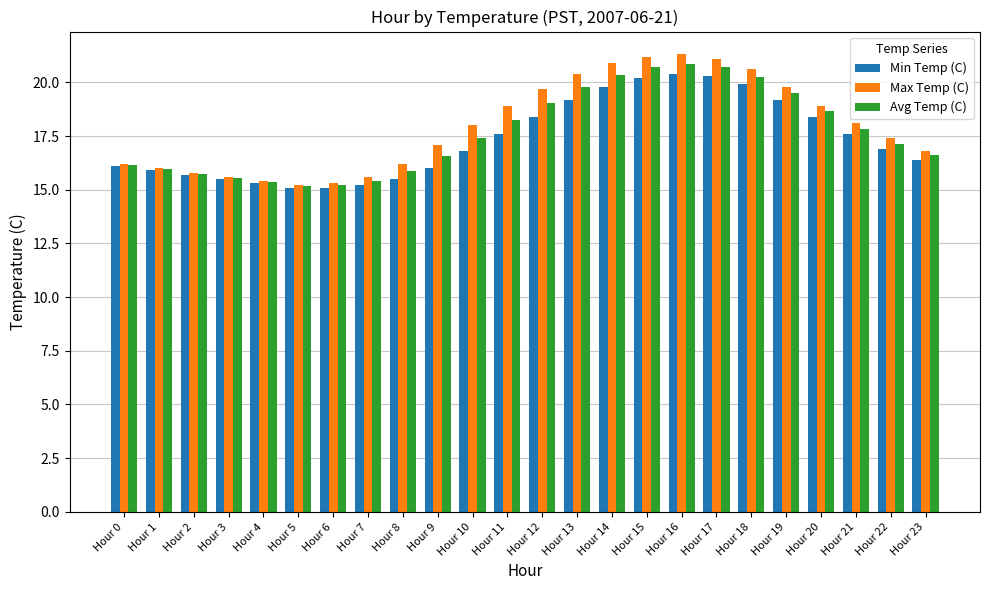

What is the minimum value for Avg Temp (C)?

15.2